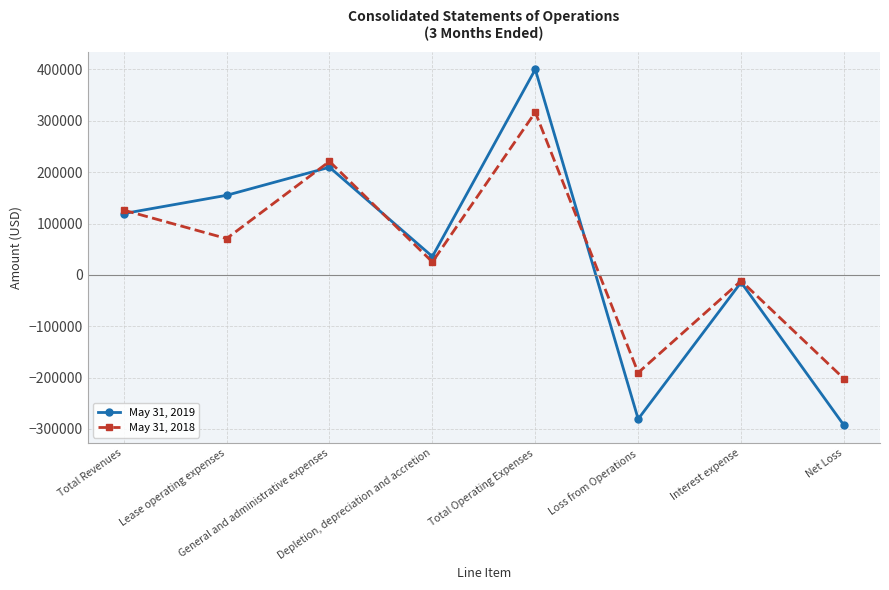

At which label does May 31, 2018 reach its peak?

Total Operating Expenses